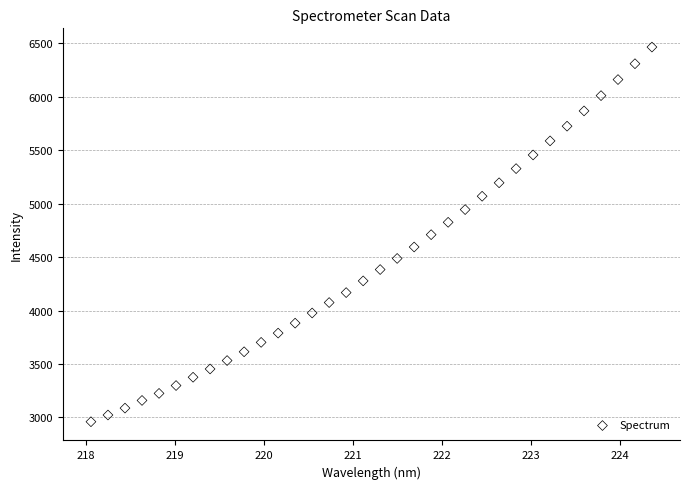

What is the range of X values (max minus min)?

6.3